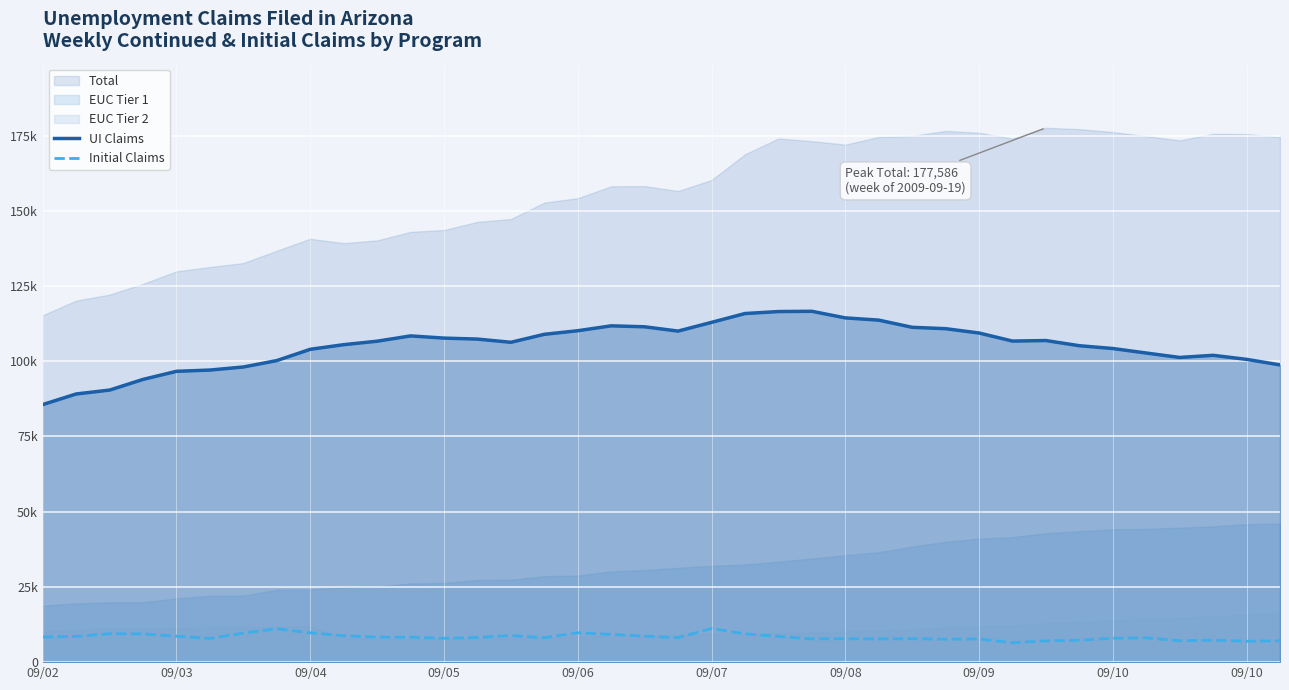

The UI Claims series shows 101260 at 34. True or false?

True